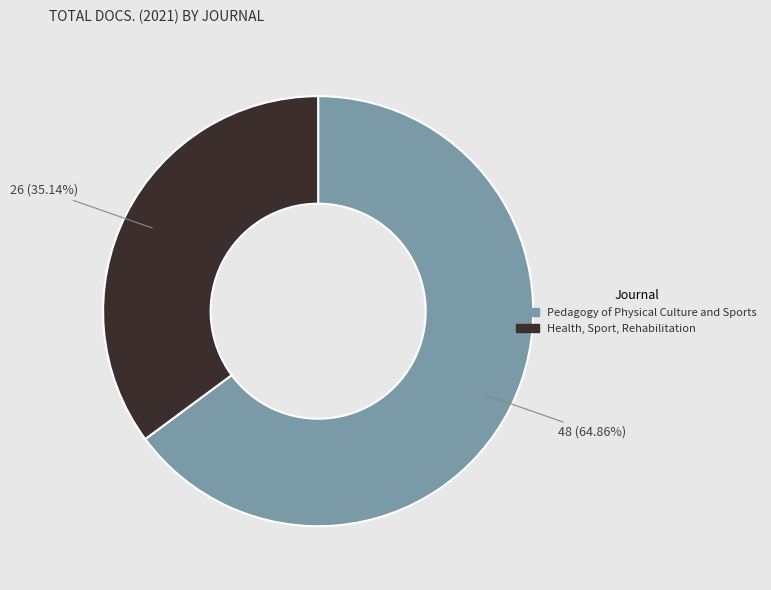

To the nearest percent, what is the average slice percentage?

50%